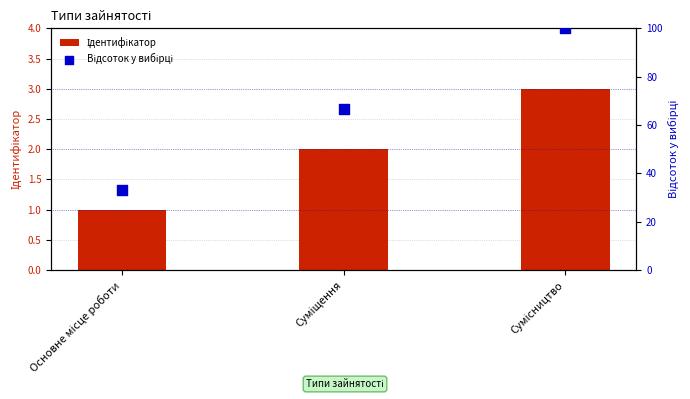

What are all the series names shown in the legend?

Ідентифікатор, Відсоток у вибірці